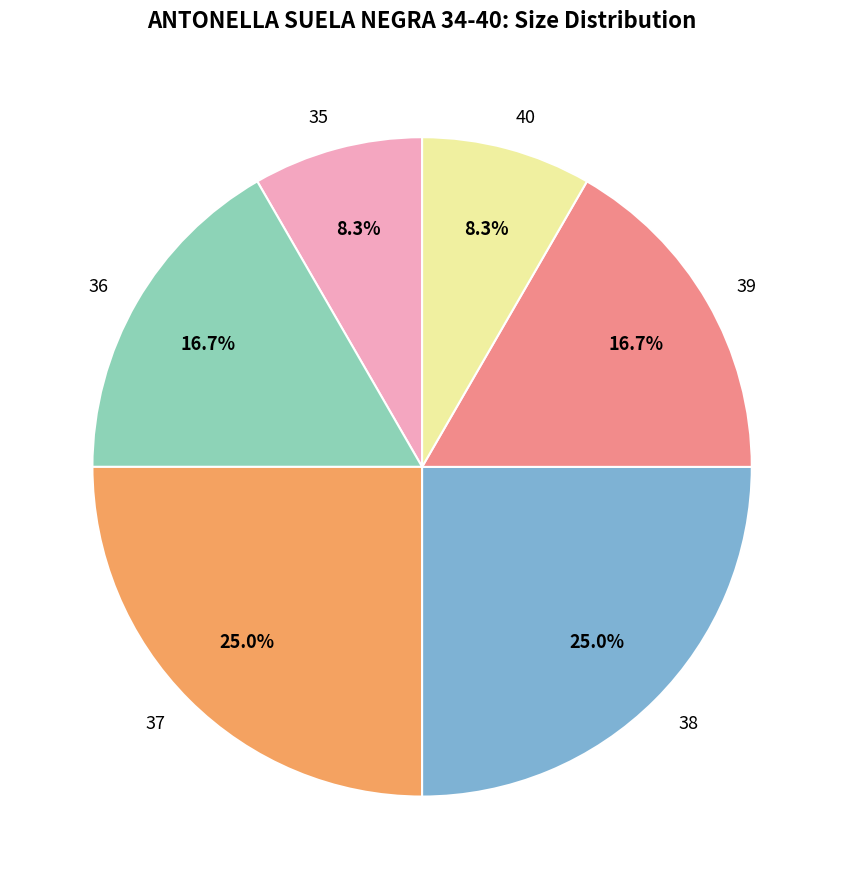

What is the ratio of the value at 39 to the value at 37?

0.7